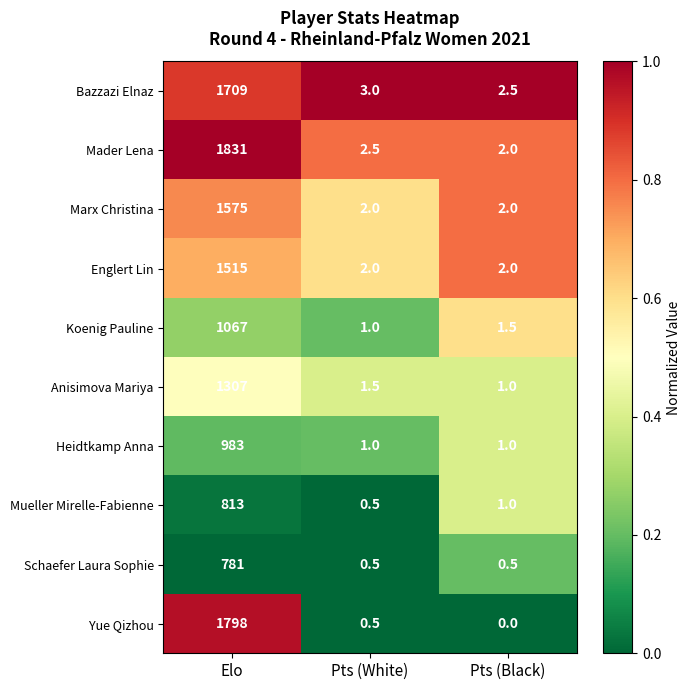

Reading right to left, list all the values displayed in this chart.

Bazzazi Elnaz: 2.5	3.0	1709.0
Mader Lena: 2.0	2.5	1831.0
Marx Christina: 2.0	2.0	1575.0
Englert Lin: 2.0	2.0	1515.0
Koenig Pauline: 1.5	1.0	1067.0
Anisimova Mariya: 1.0	1.5	1307.0
Heidtkamp Anna: 1.0	1.0	983.0
Mueller Mirelle-Fabienne: 1.0	0.5	813.0
Schaefer Laura Sophie: 0.5	0.5	781.0
Yue Qizhou: 0.0	0.5	1798.0